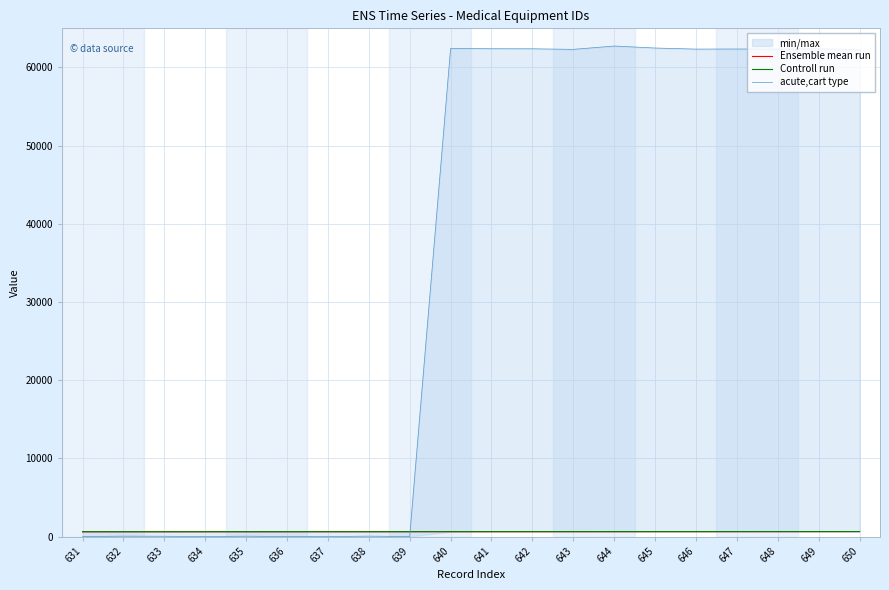

What is the sum of all acute,cart type values?

686787